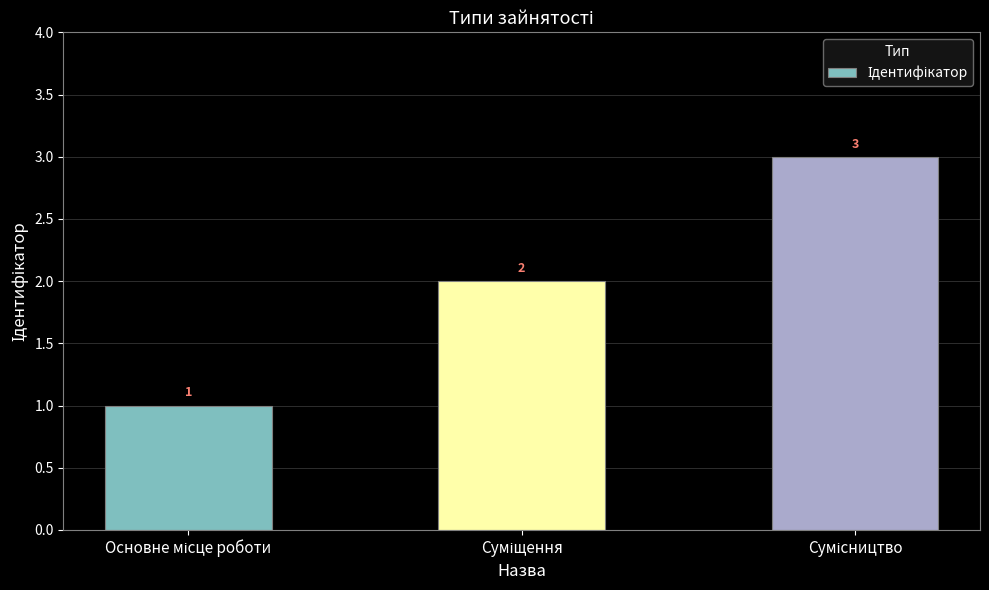

What is the smallest value displayed?

1